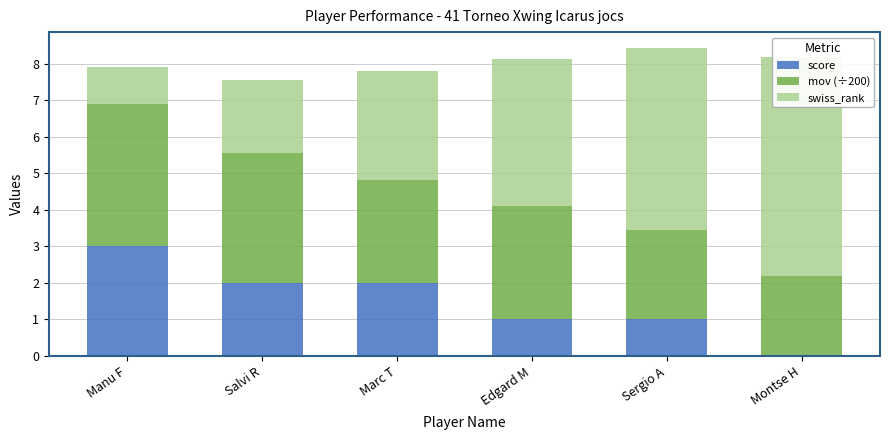

What is the total value across all series at Marc T?

7.8